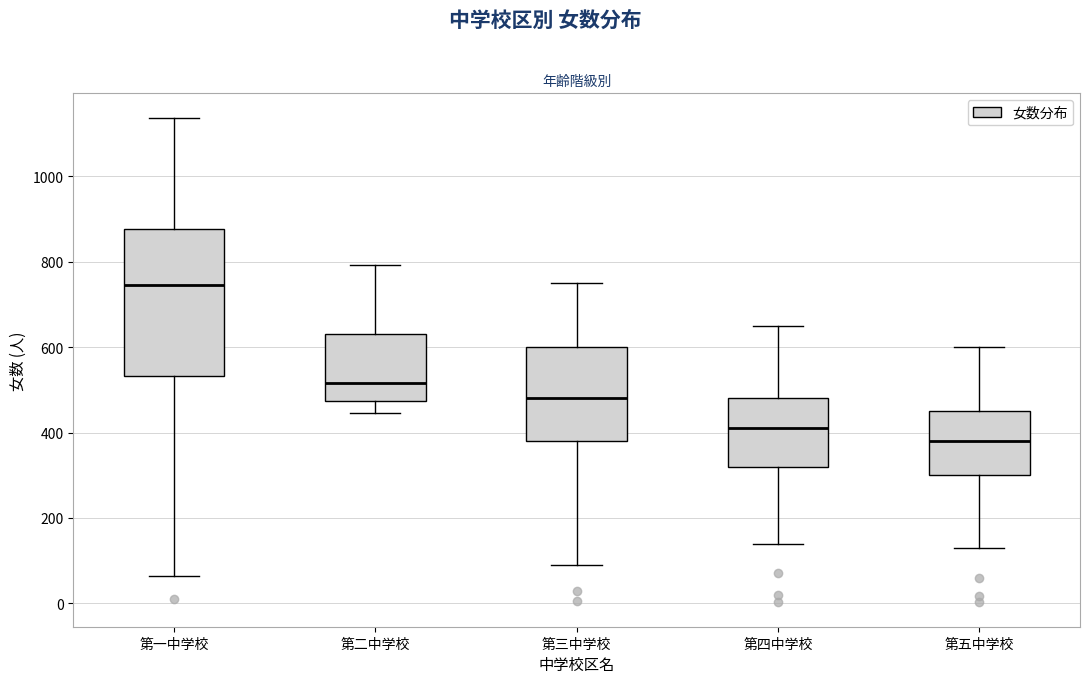

Where does the upper whisker of the box for 第三中学校 end on the y-axis? The values are not printed on the chart, so give them approximately, as read against the axis.

760